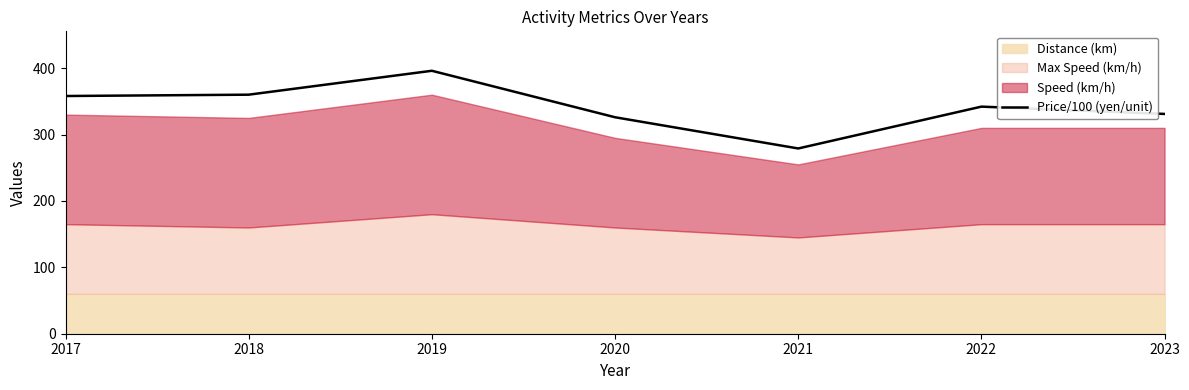

What is the difference between the maximum and second lowest values?

70